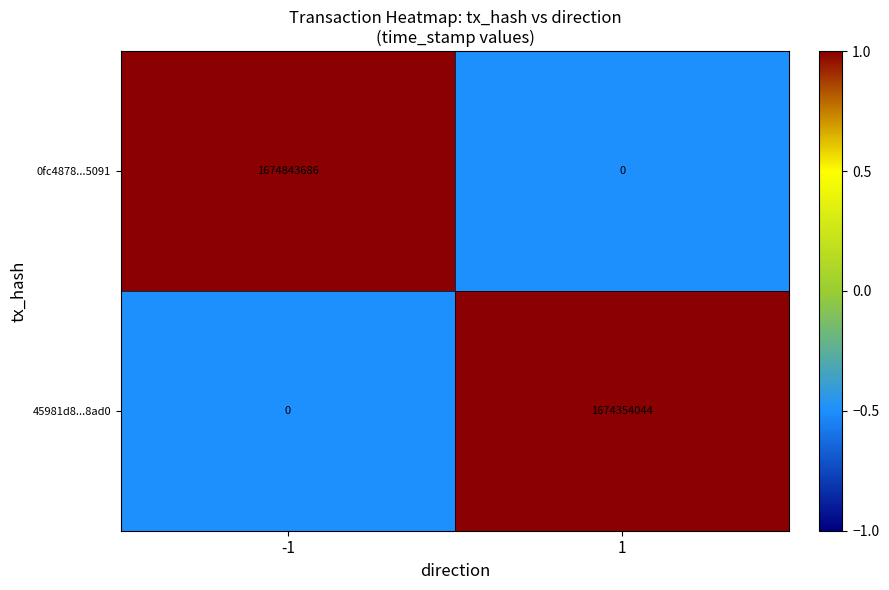

Which label corresponds to the largest value in the chart?

-1